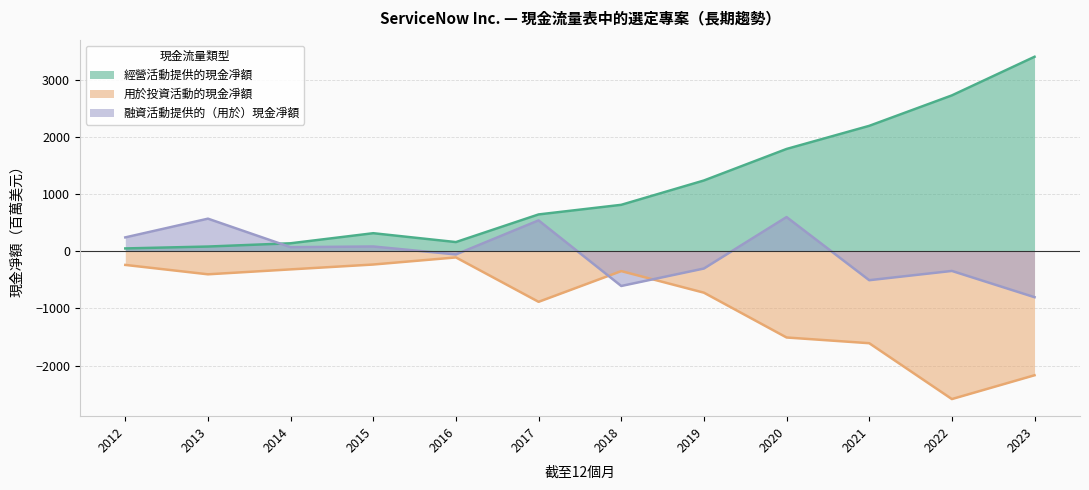

At which label is 用於投資活動的現金凈額 closest to -1345?

2020